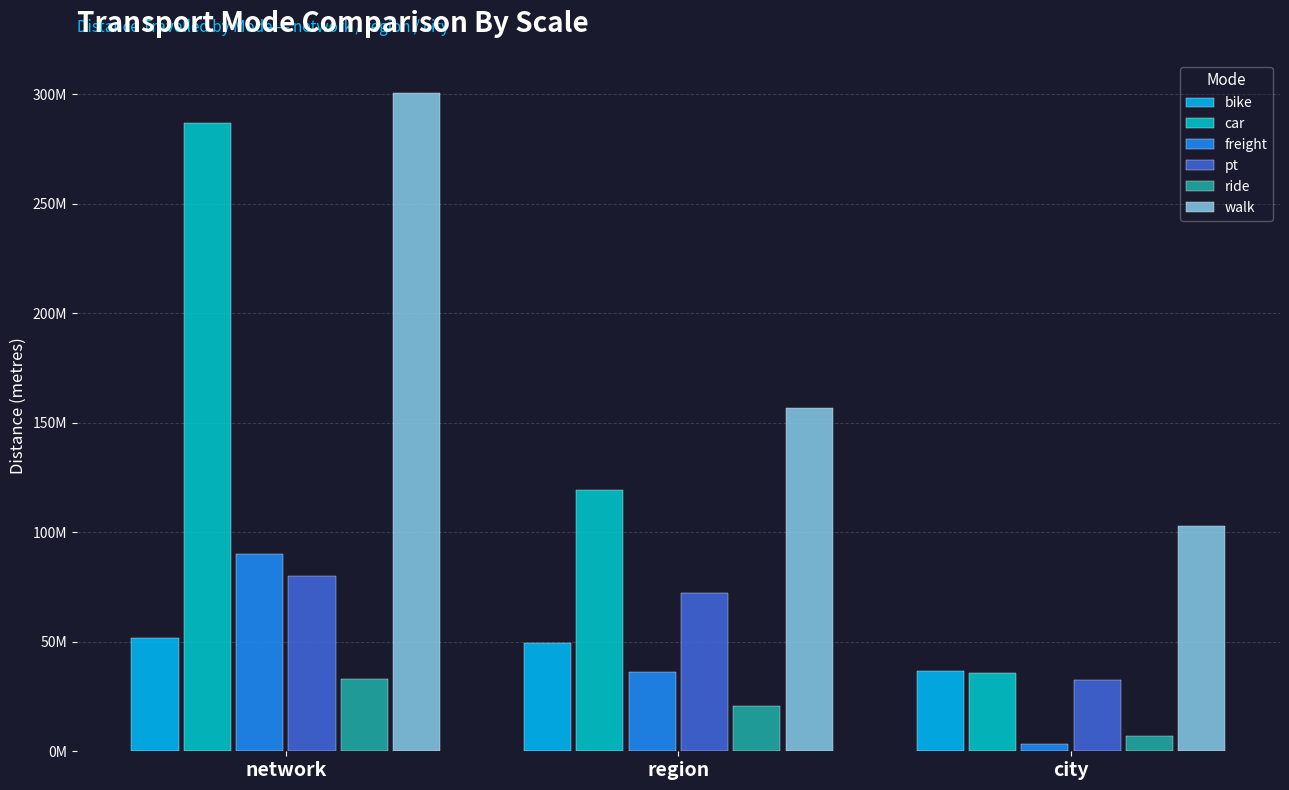

The walk series shows 151640114 at city. True or false?

False